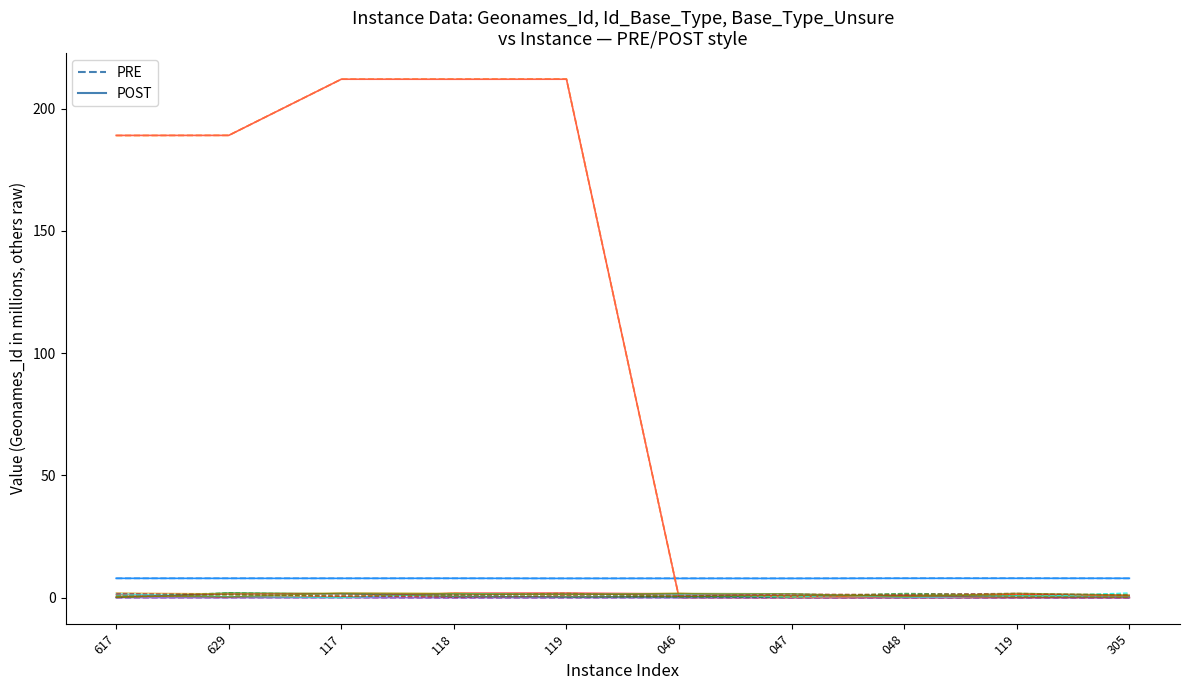

What is the spread (max minus min) of values at 305?

7.3